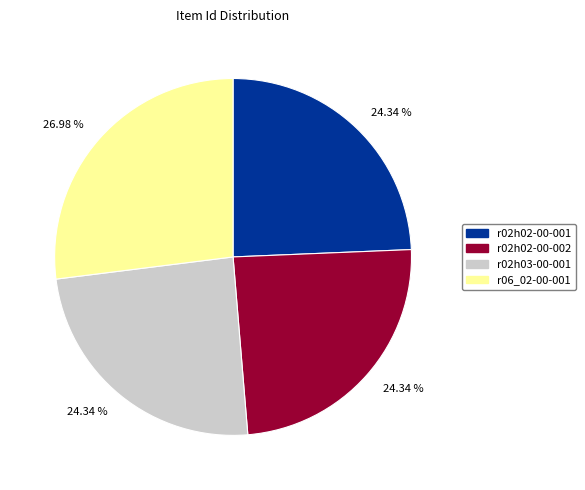

Does any single category account for the majority?

No